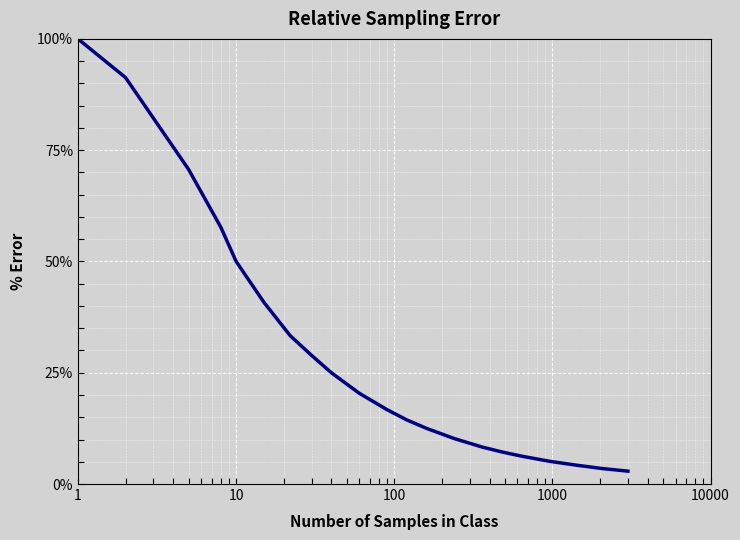

What is the smallest value displayed?

2.9